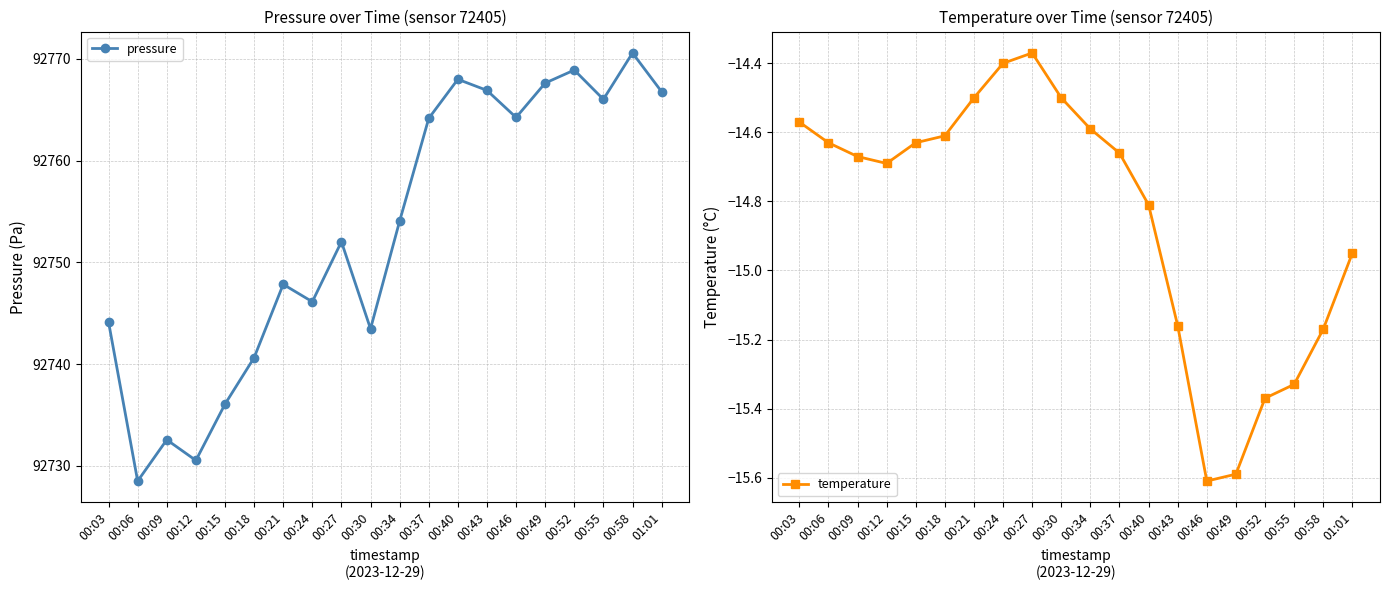

What is the lowest value of the pressure series?

92728.5